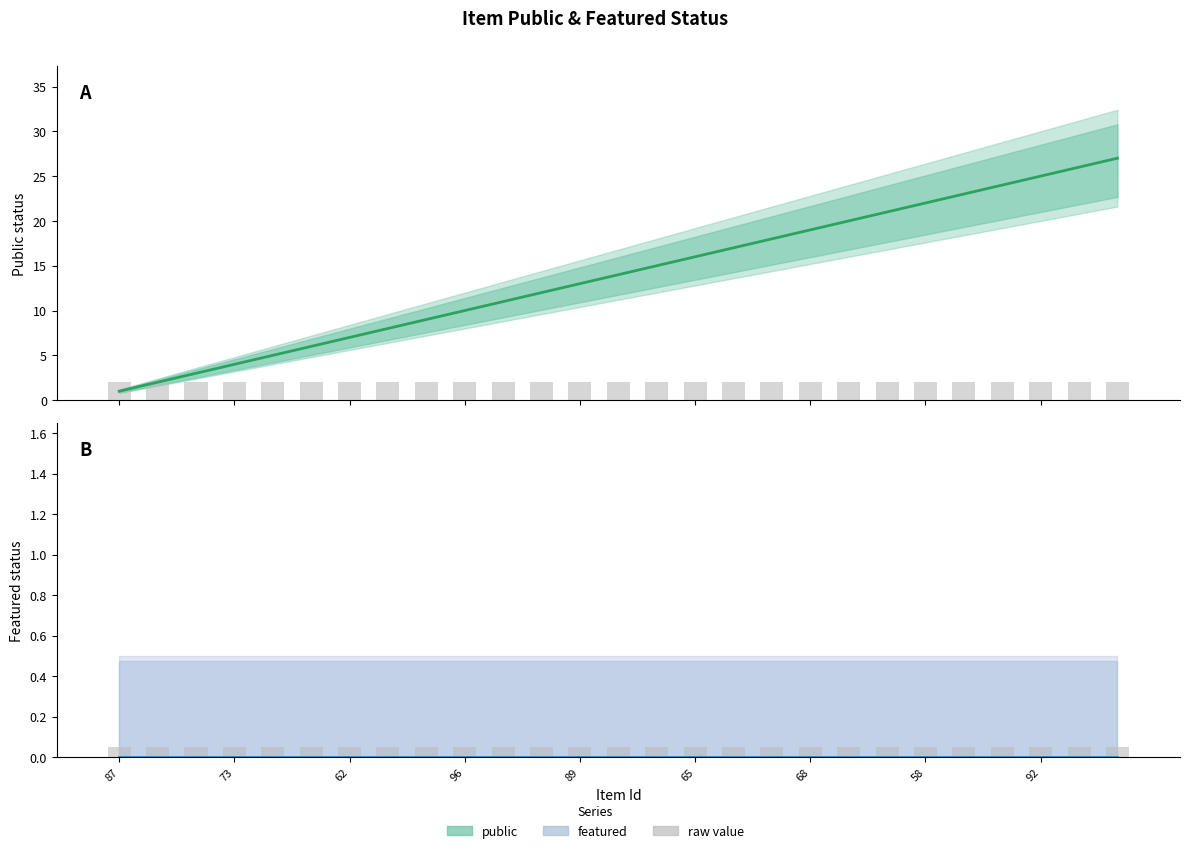

What is the total value across all series at 10?

13.1